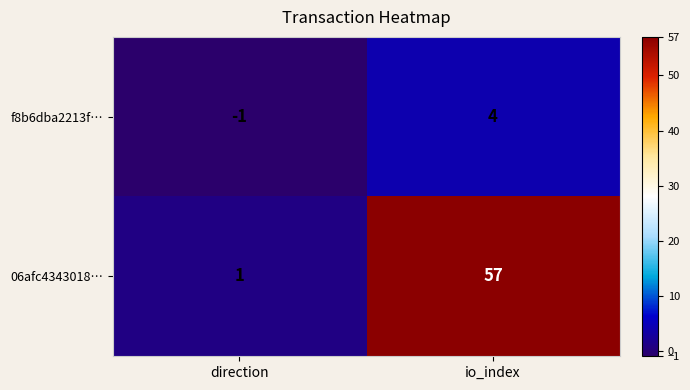

Where is f8b6dba2213f… nearest to the value 1?

direction